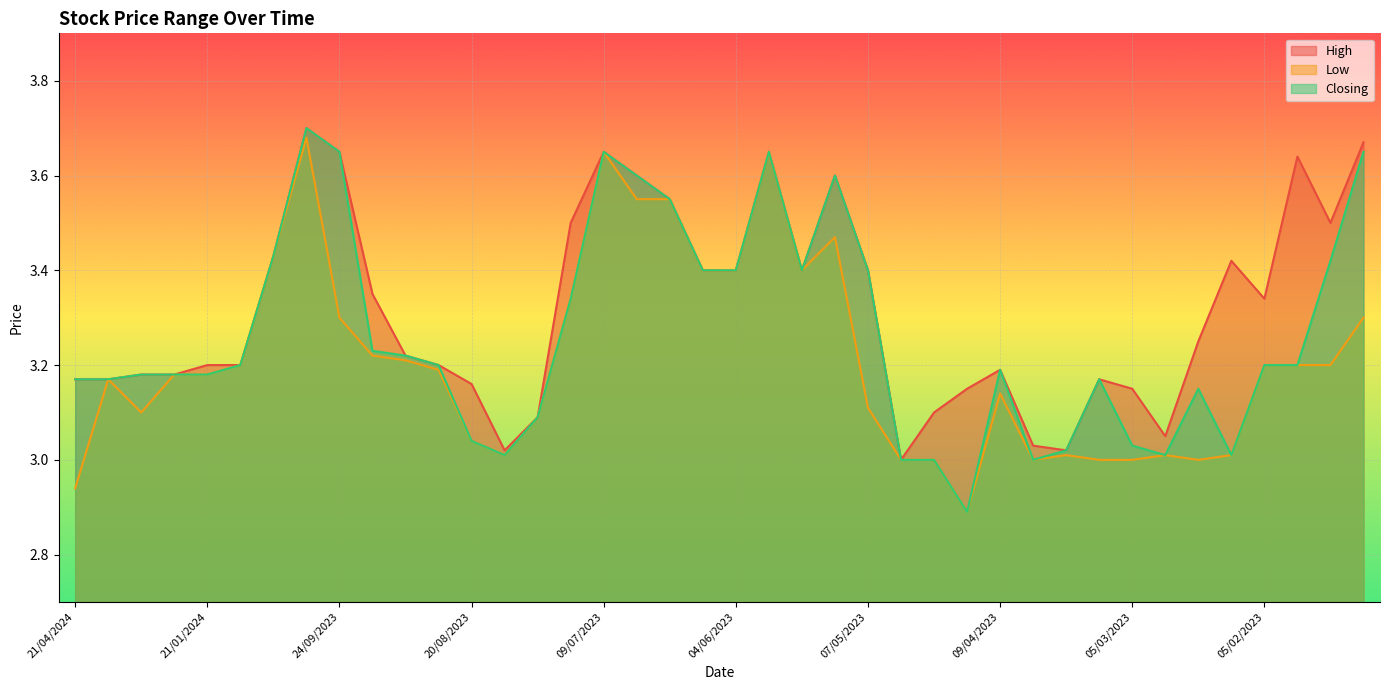

What is the smallest value displayed?

2.9